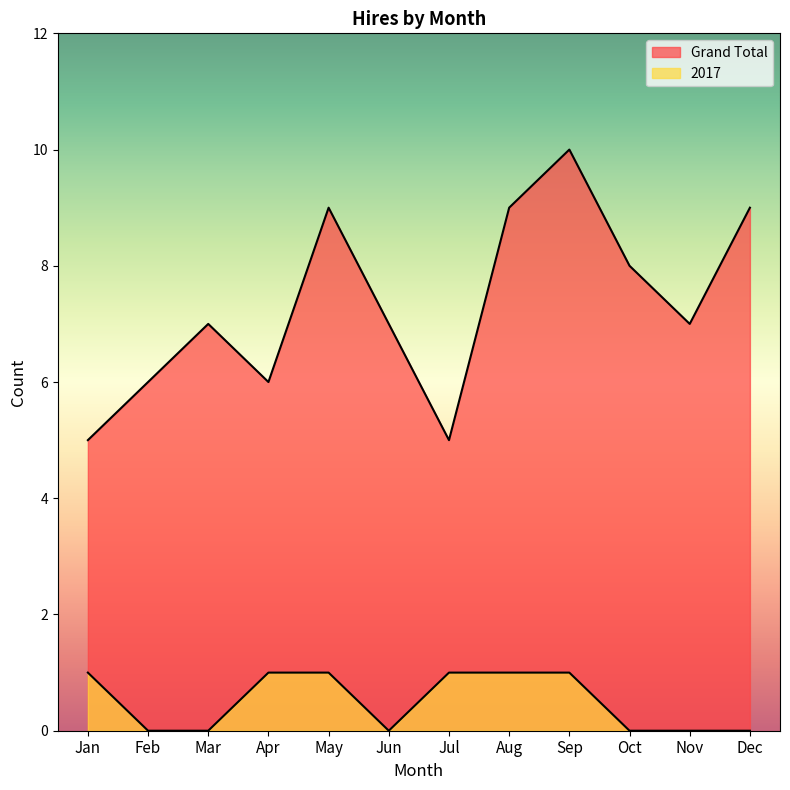

What is the sum of the 2017 values at Apr and Oct?

1